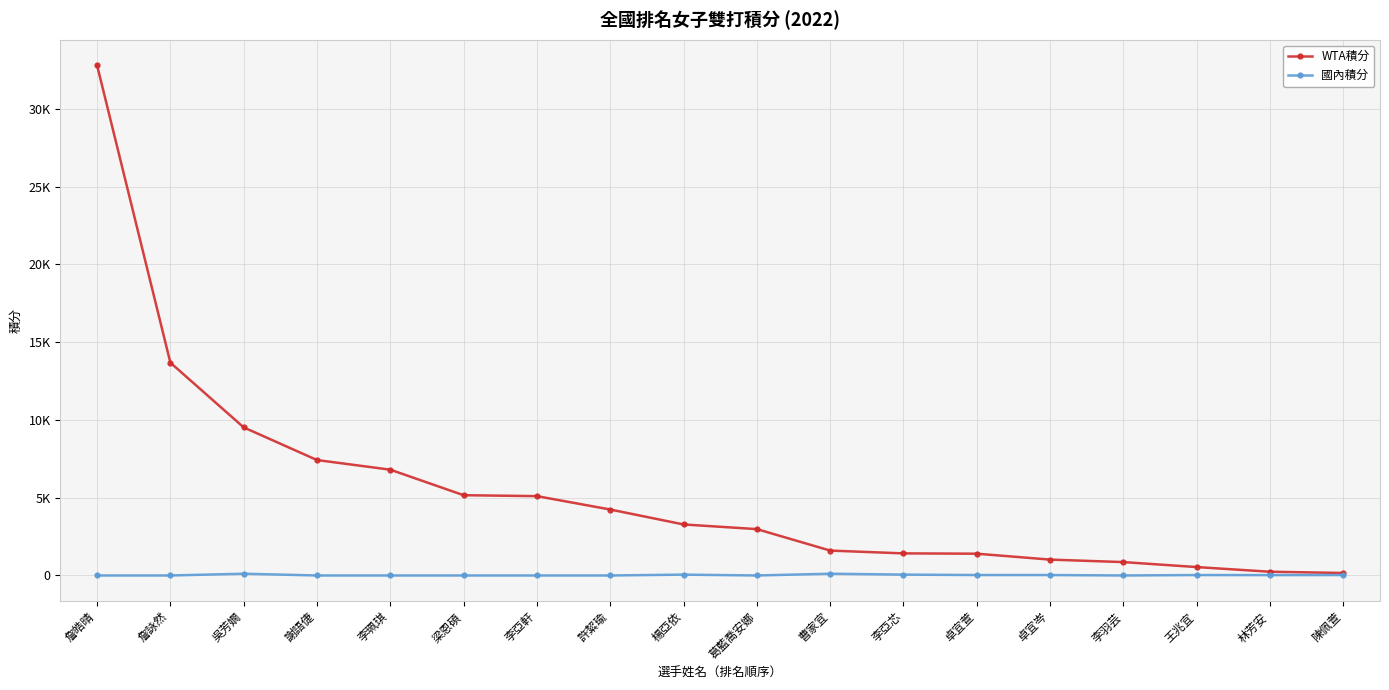

Does the chart have visible grid lines?

Yes